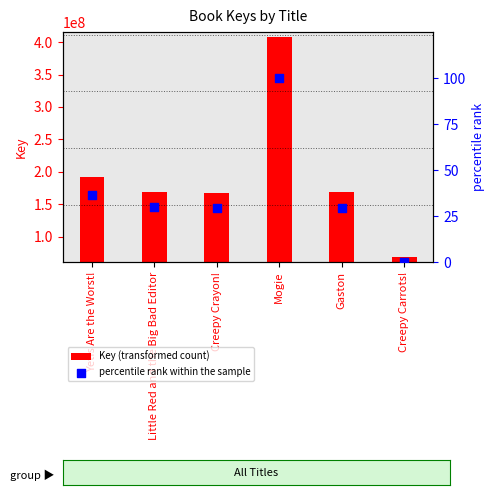

Is the value of Key (transformed count) at Creepy Carrots! greater than the value of percentile rank within the sample at Yetis Are the Worst!?

Yes